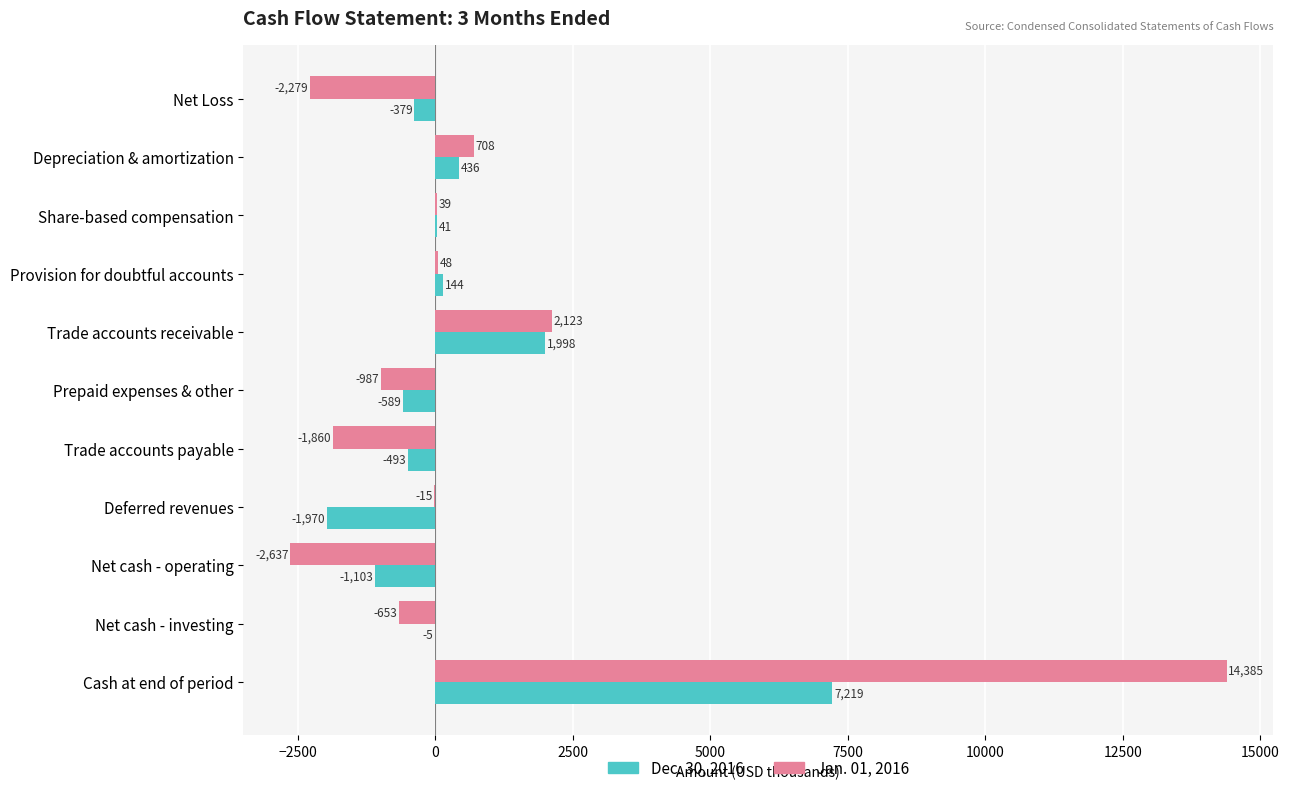

Which category has the highest value across all series?

Cash at end of period